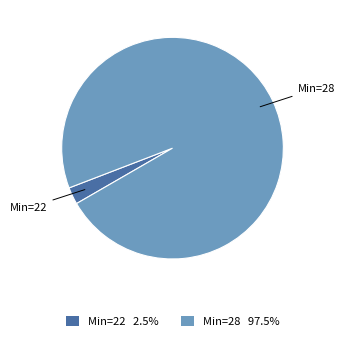

Does any single category account for the majority?

Yes